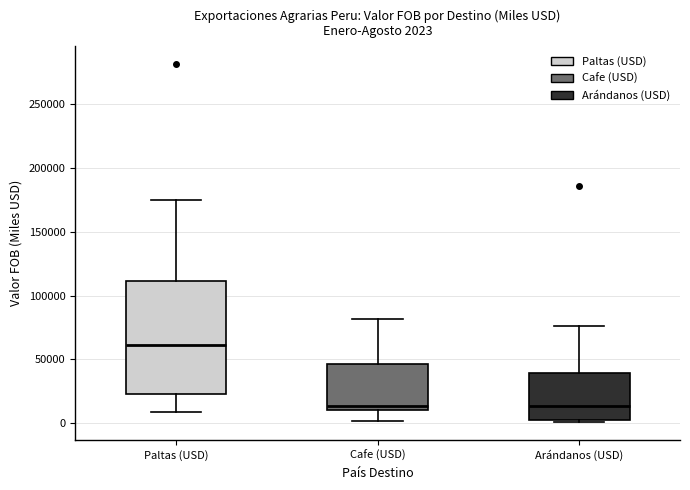

Which box is the tallest, from its lower edge to its upper edge?

Paltas (USD)